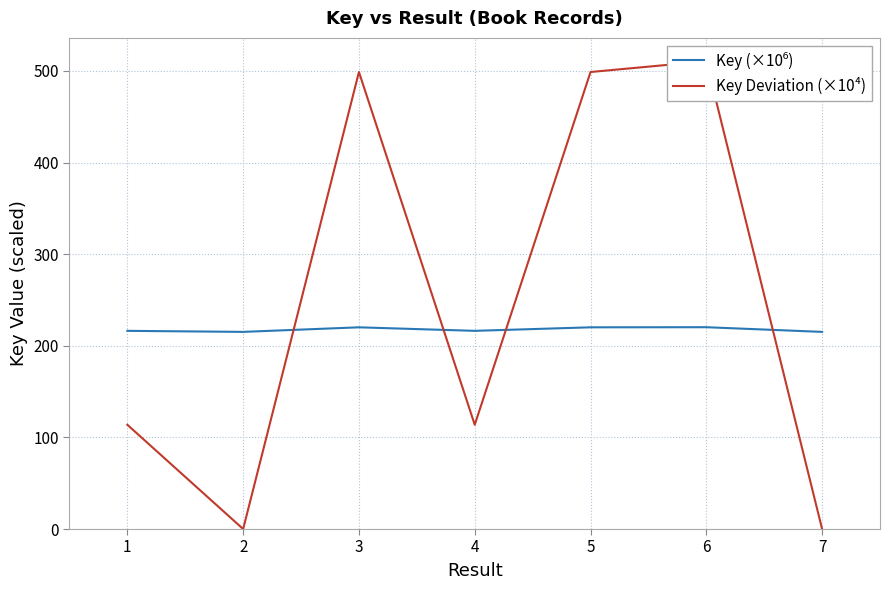

Where is the first local maximum for Key (×10⁶)?

3